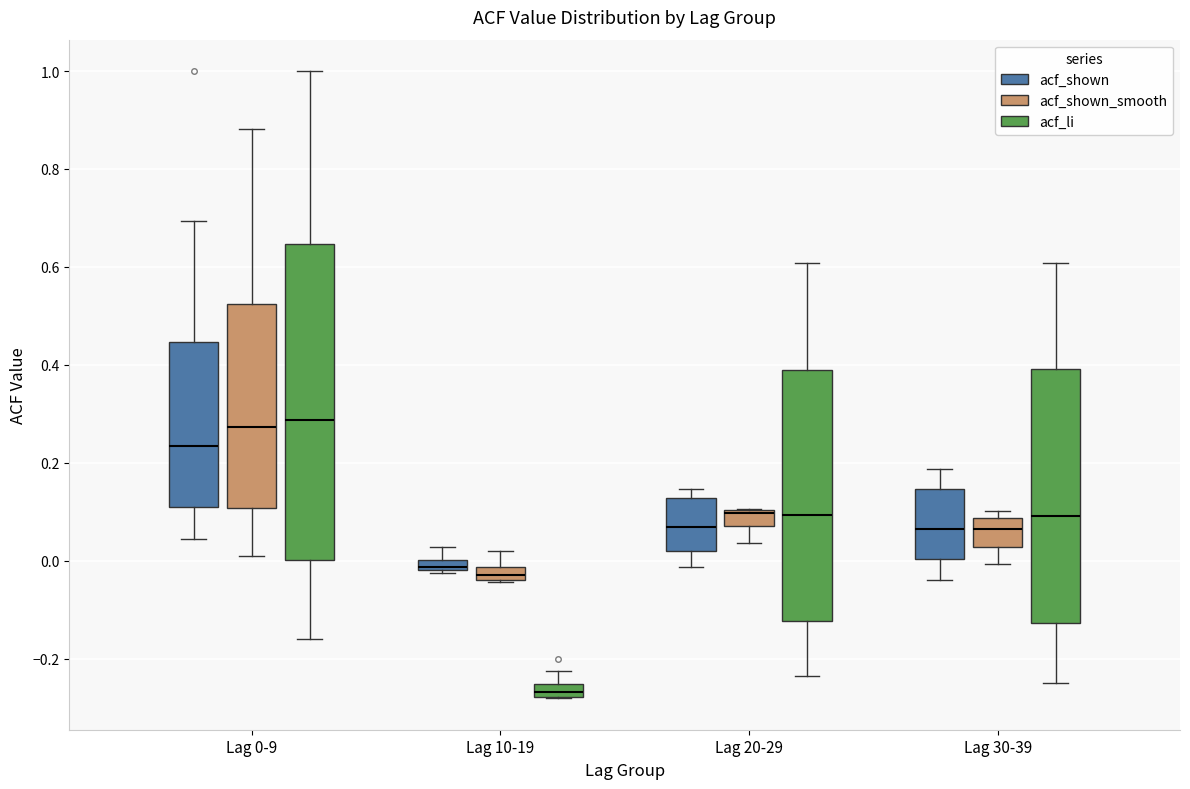

Which box is the tallest, from its lower edge to its upper edge?

Lag 0-9 (acf_li)